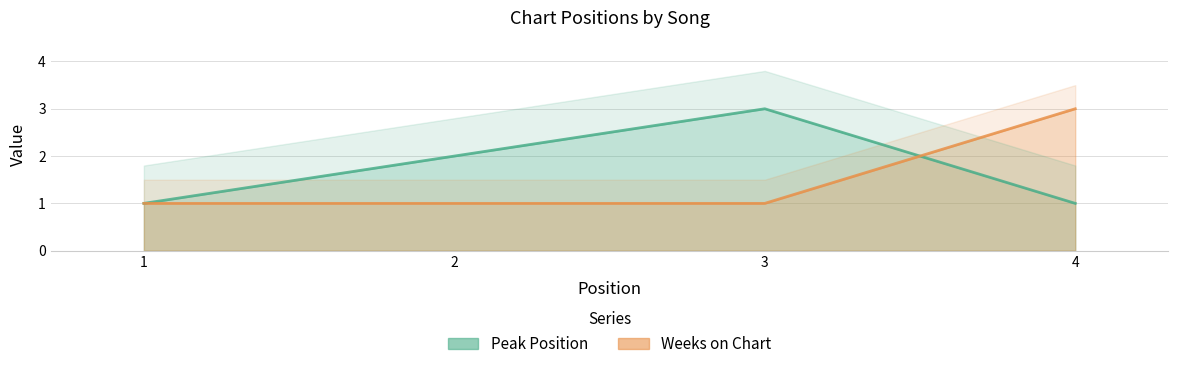

How many times do Peak Position and Weeks on Chart cross each other?

1